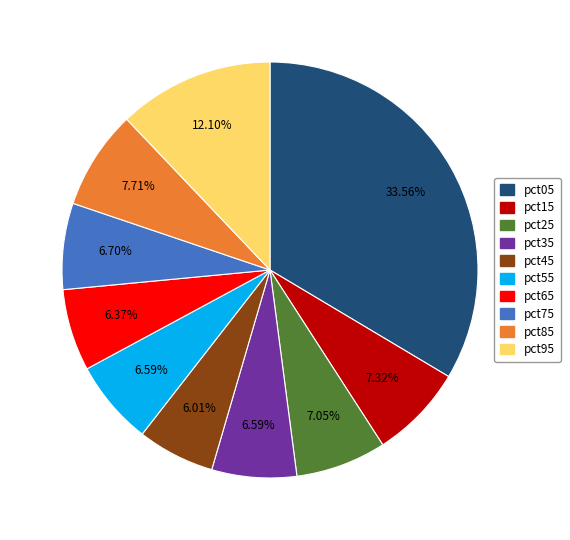

Combined, what portion of the pie is pct75 and pct45?

12.7%